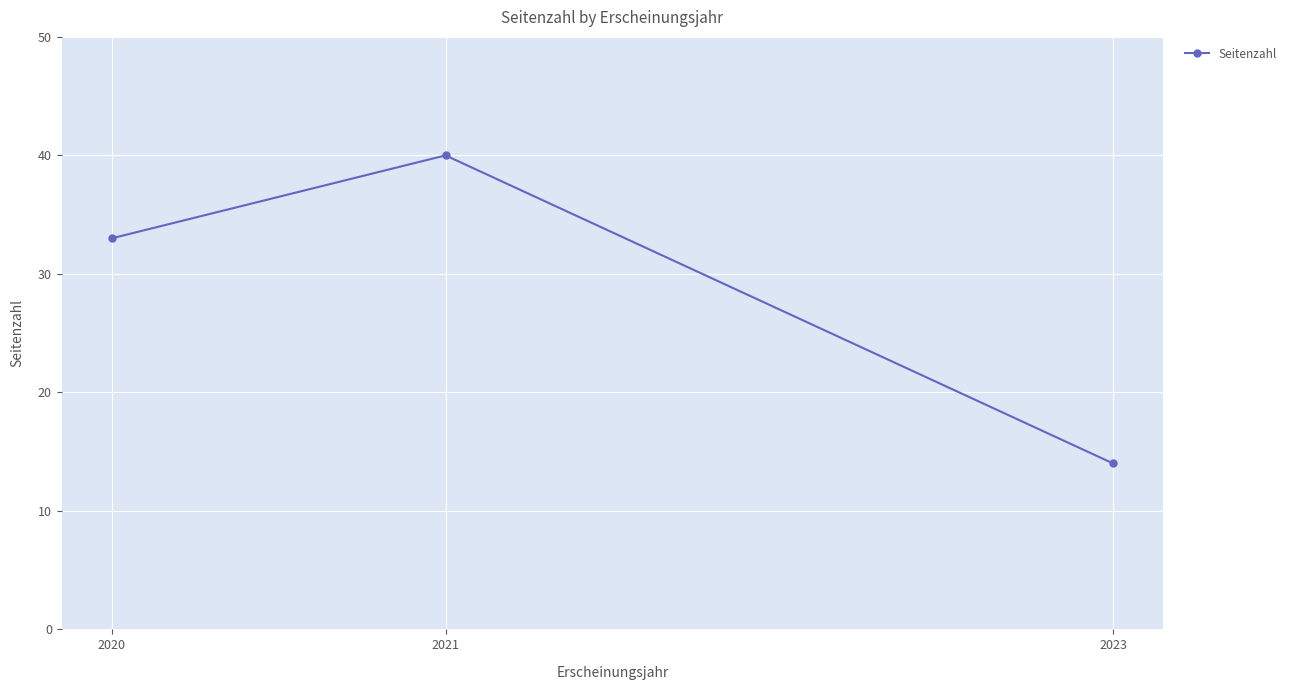

What is the sum of all values?

87